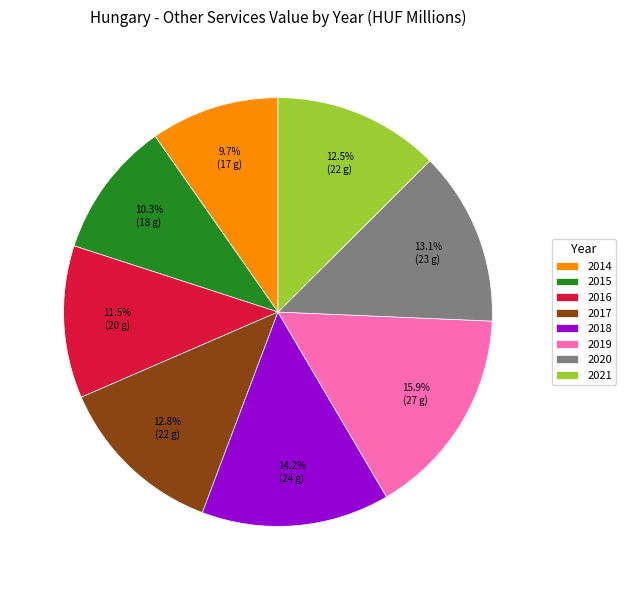

Combined, do 2017 and 2014 account for over 50%?

No